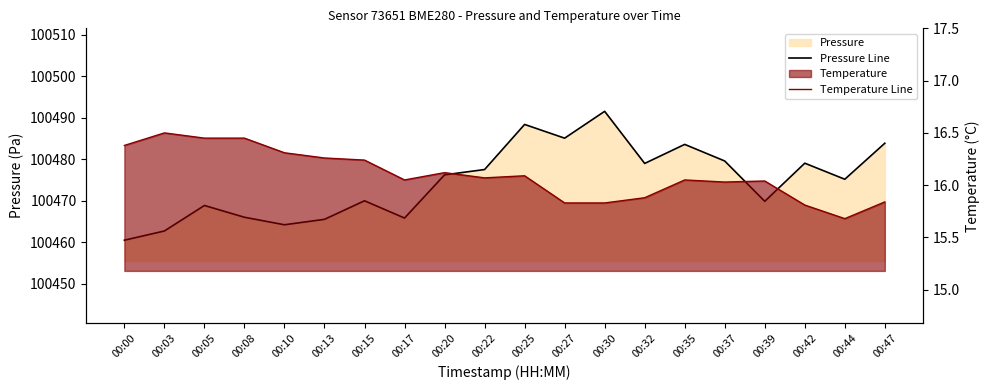

What is the total value across all series at 00:44?

100490.8